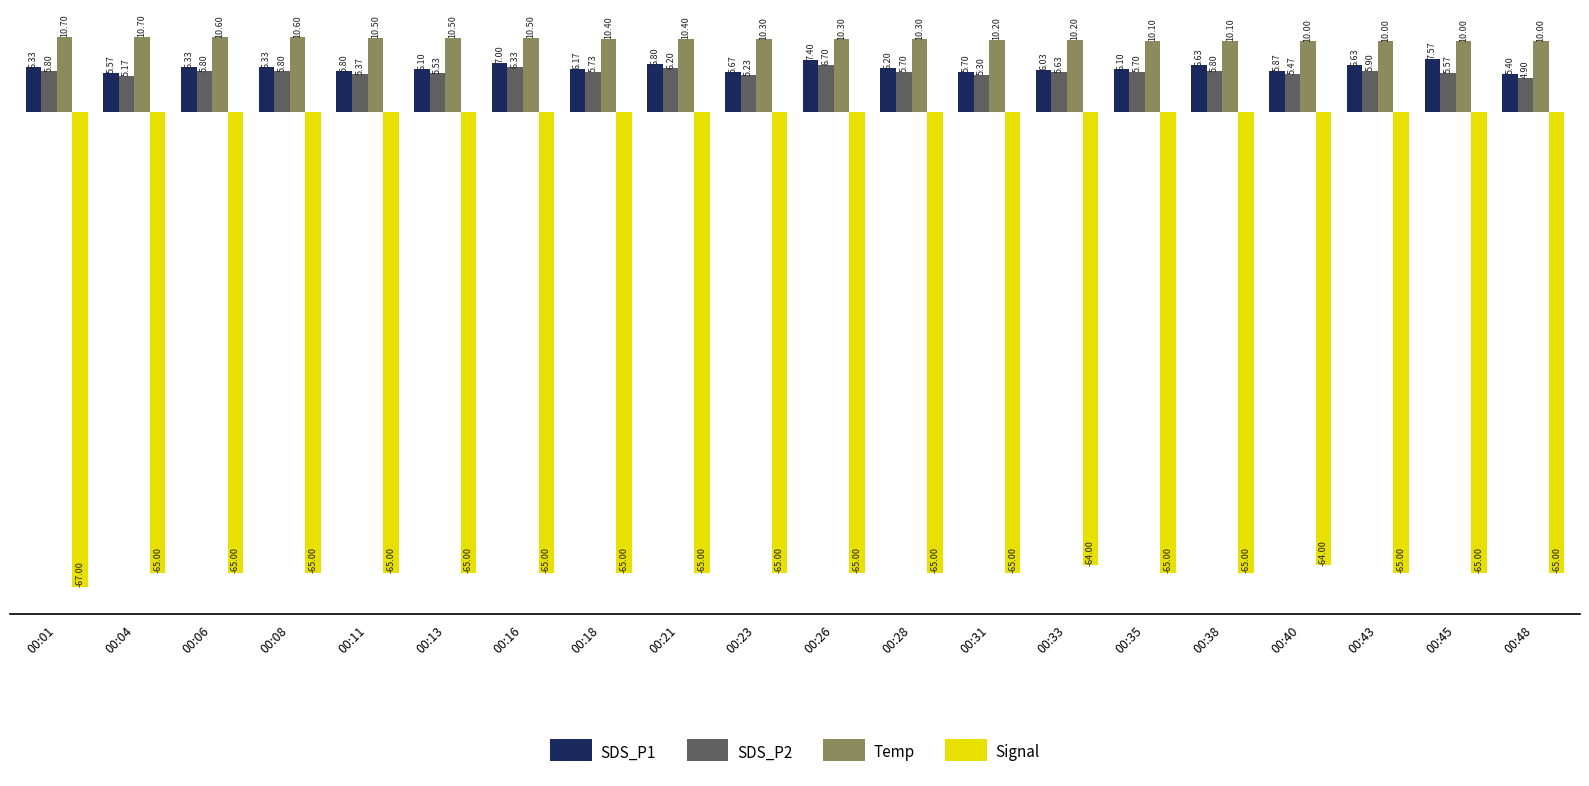

At which category does the chart reach its minimum across all series?

00:01